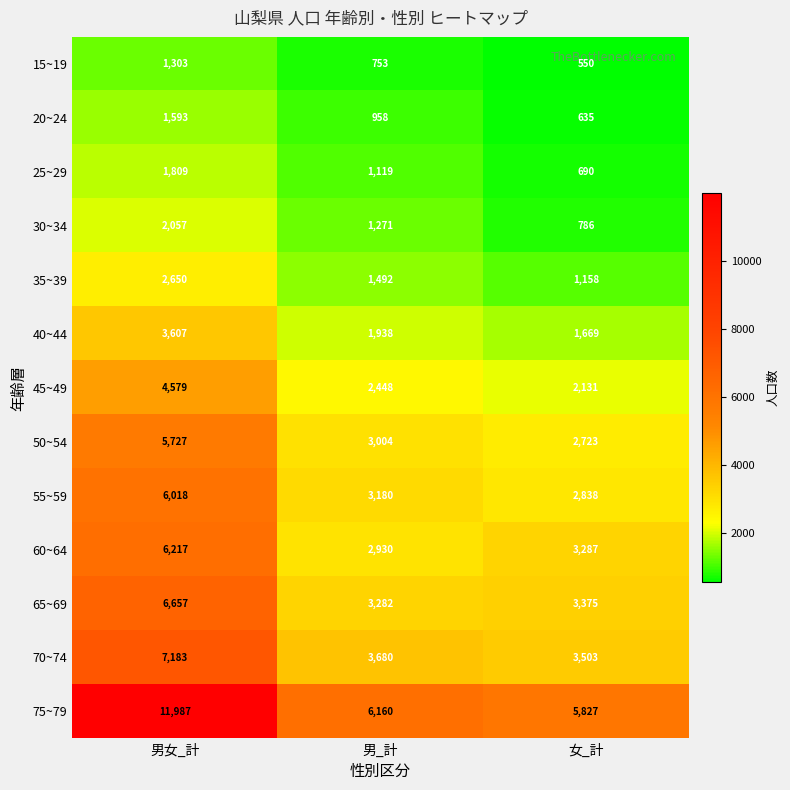

At which label is 75~79 closest to 8907?

男_計